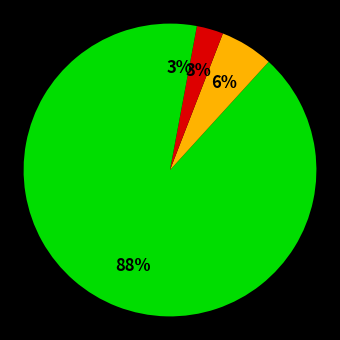

How many slices are in this pie chart?

4